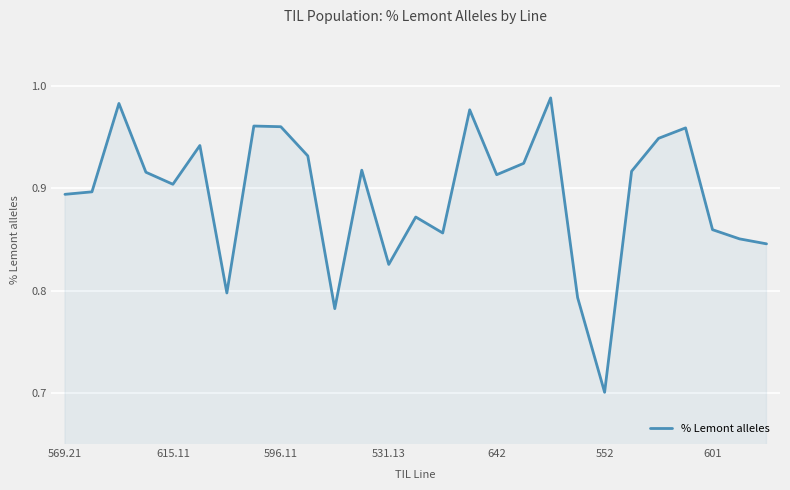

What is the minimum value shown in the chart?

0.7